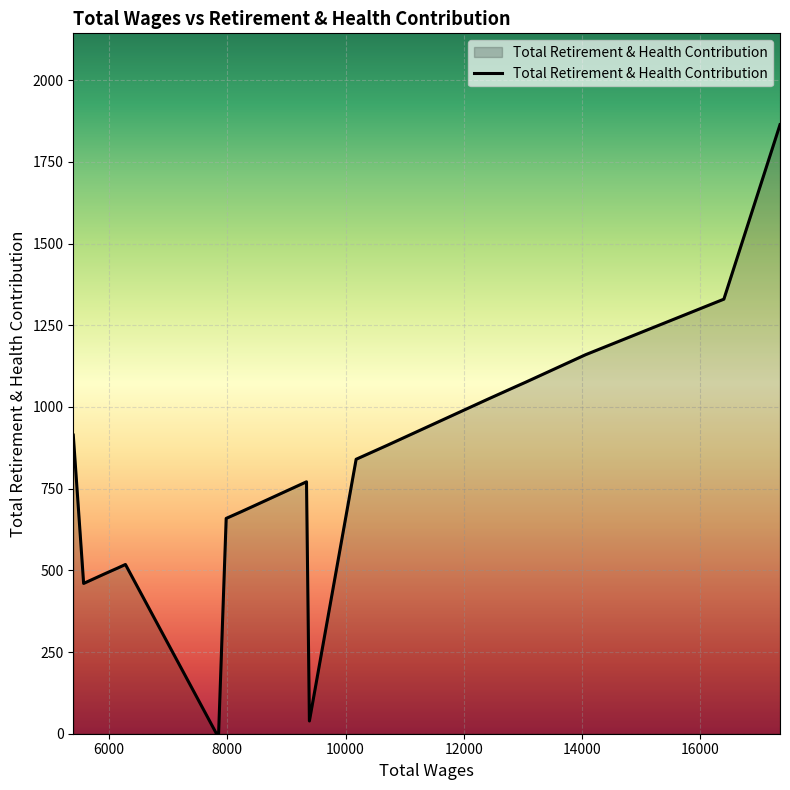

What is the greatest value displayed?

1864